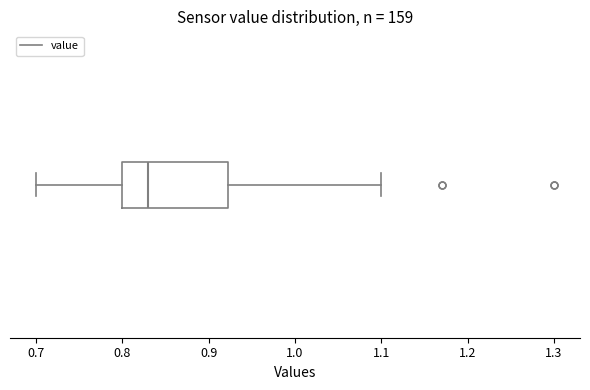

Transcribe this box plot: give where the median line is, the range the box spans, and where the two whiskers end, as read against the x-axis. The values are not printed on the chart, so give them approximately, as read against the axis.

median 0.83, box 0.80 to 0.92, whiskers 0.70 to 1.10